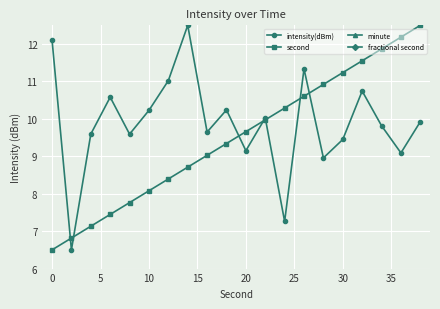

True or false: intensity(dBm) has a value of 10.2 at 10.

True